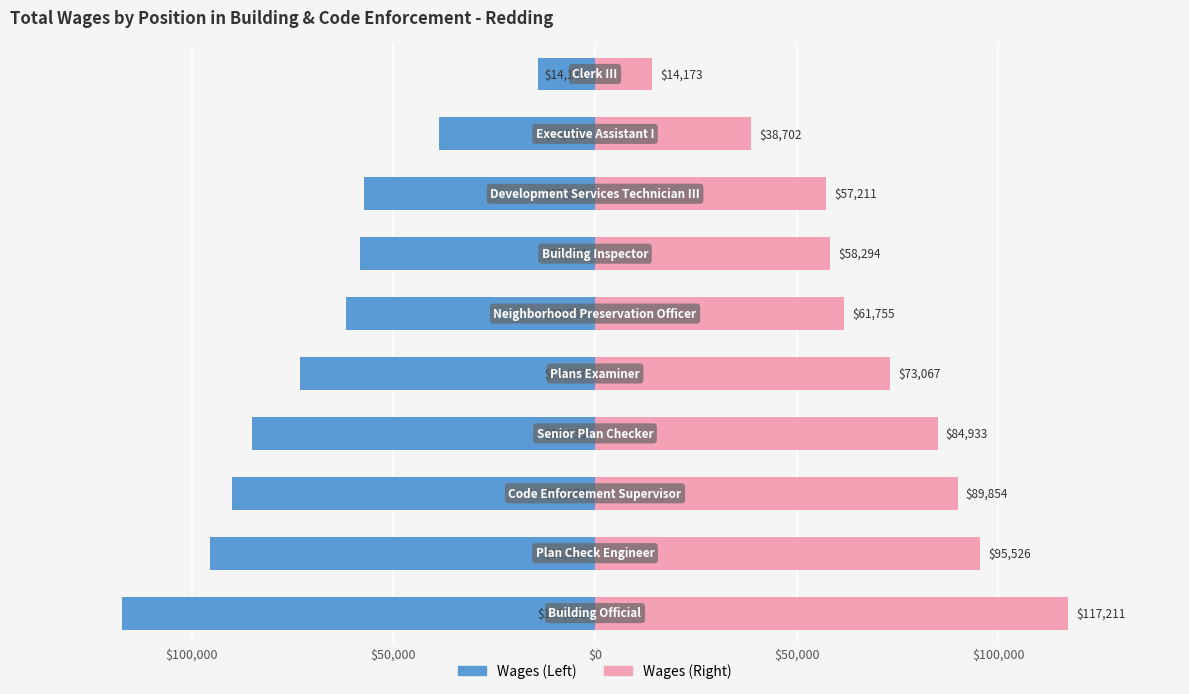

Rank the series by their maximum value, from lowest to highest.

Left (Male style), Right (Female style)